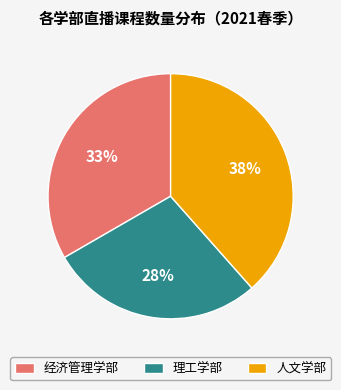

Combined, do 理工学部 and 经济管理学部 account for over 50%?

Yes